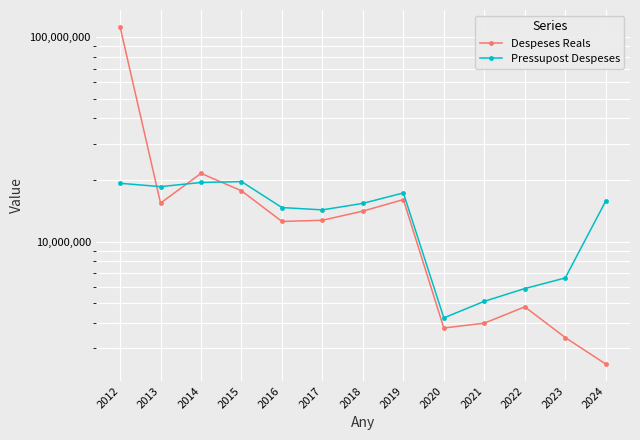

Which series has the largest total across all categories?

Despeses Reals